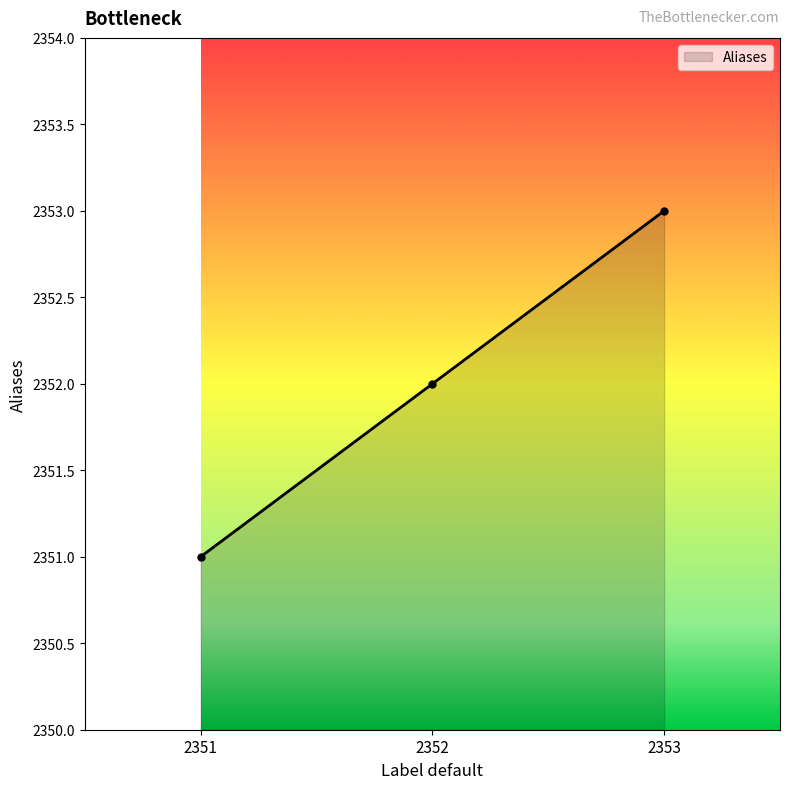

How many data points are less than 2352?

1